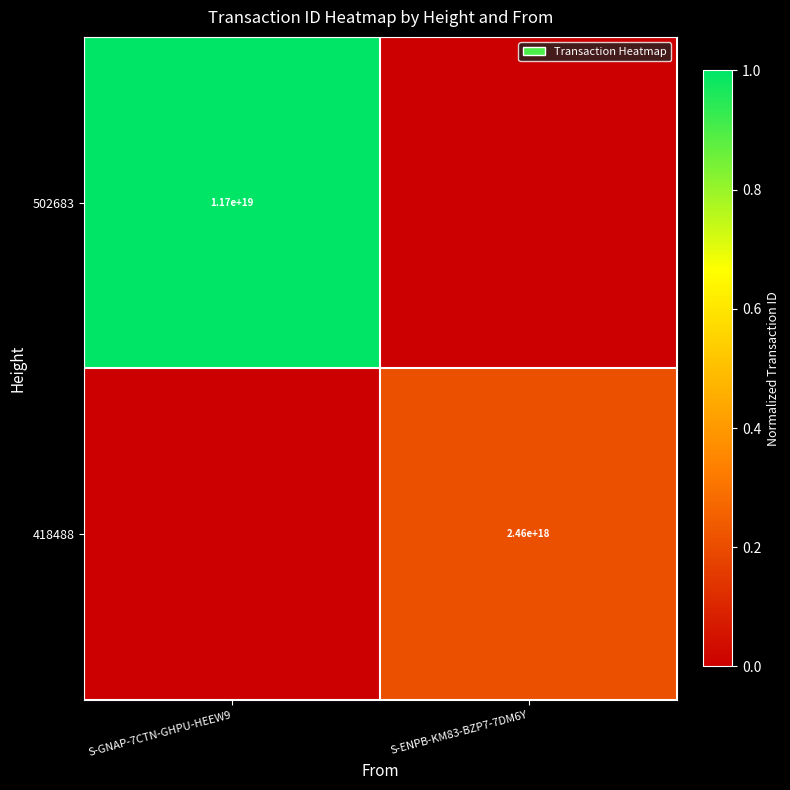

Which has a higher value, S-GNAP-7CTN-GHPU-HEEW9 or S-ENPB-KM83-BZP7-7DM6Y?

S-GNAP-7CTN-GHPU-HEEW9